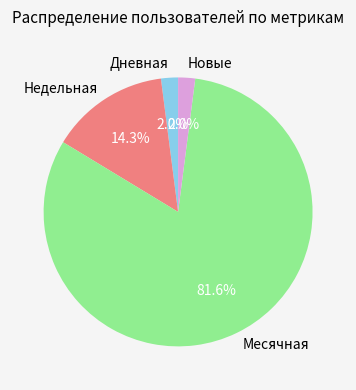

Is the sum of Недельная and Дневная greater than half?

No